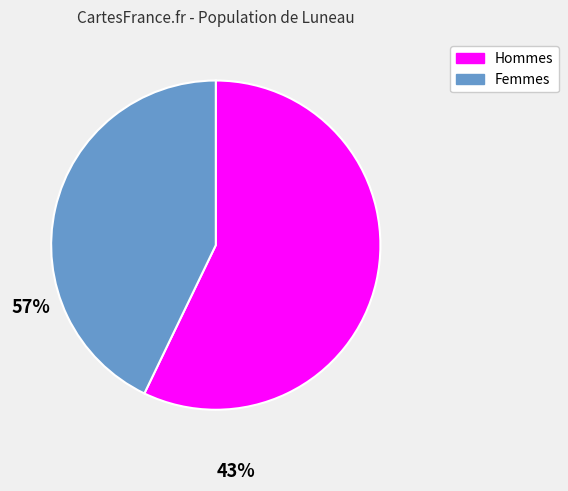

Approximately how many times larger is the value at Hommes compared to Femmes?

1.3